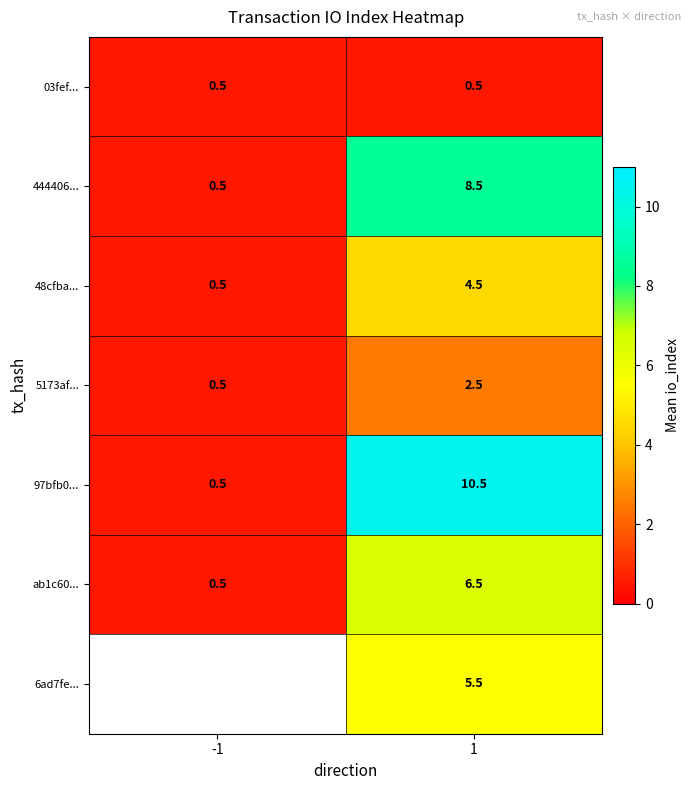

What is the smallest value displayed?

0.5